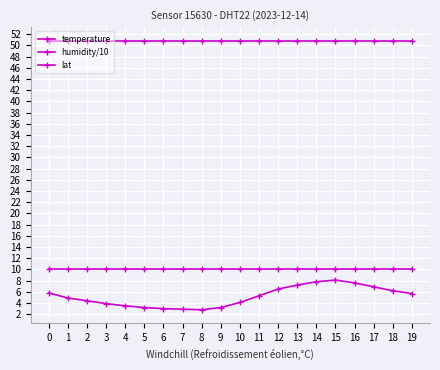

What is the spread (max minus min) of values at 6?

47.8